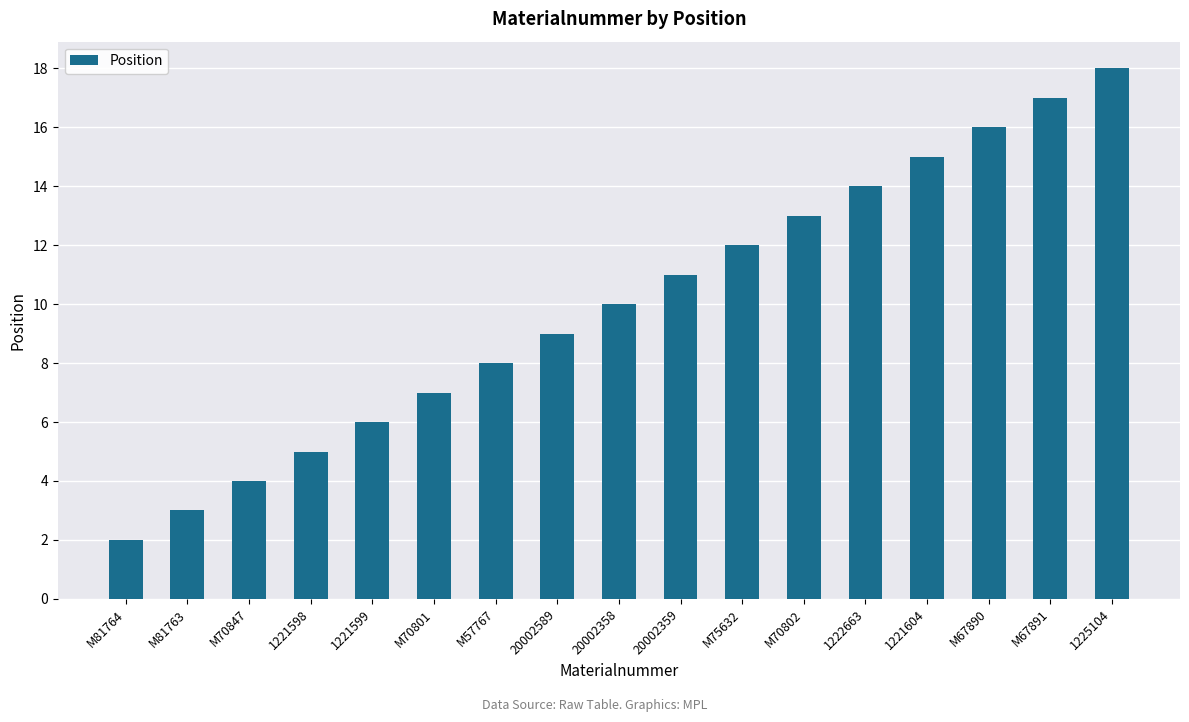

How many distinct data groups are displayed?

1